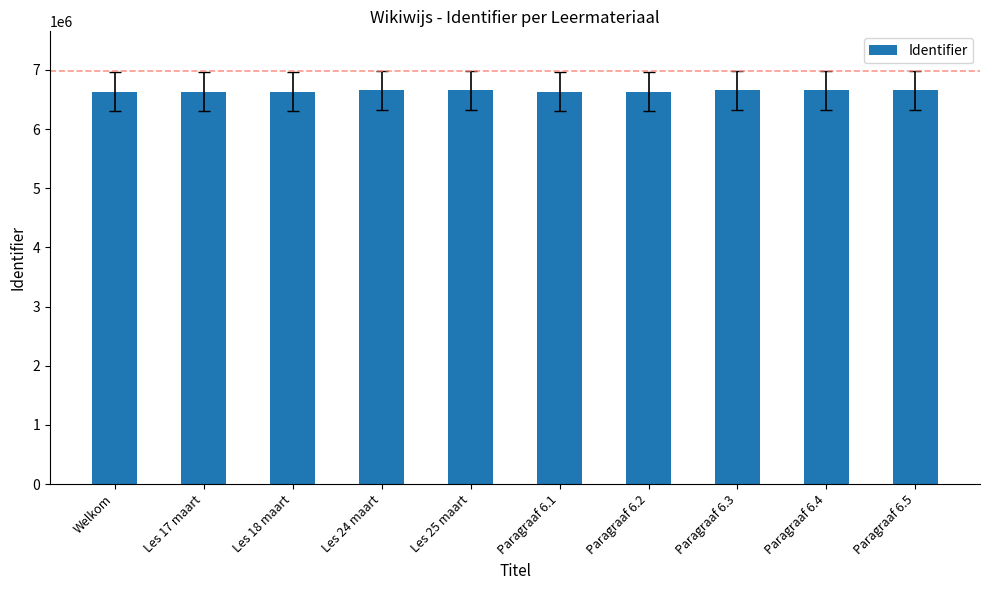

What is the ratio of the value at Paragraaf 6.1 to the value at Les 25 maart?

1.0